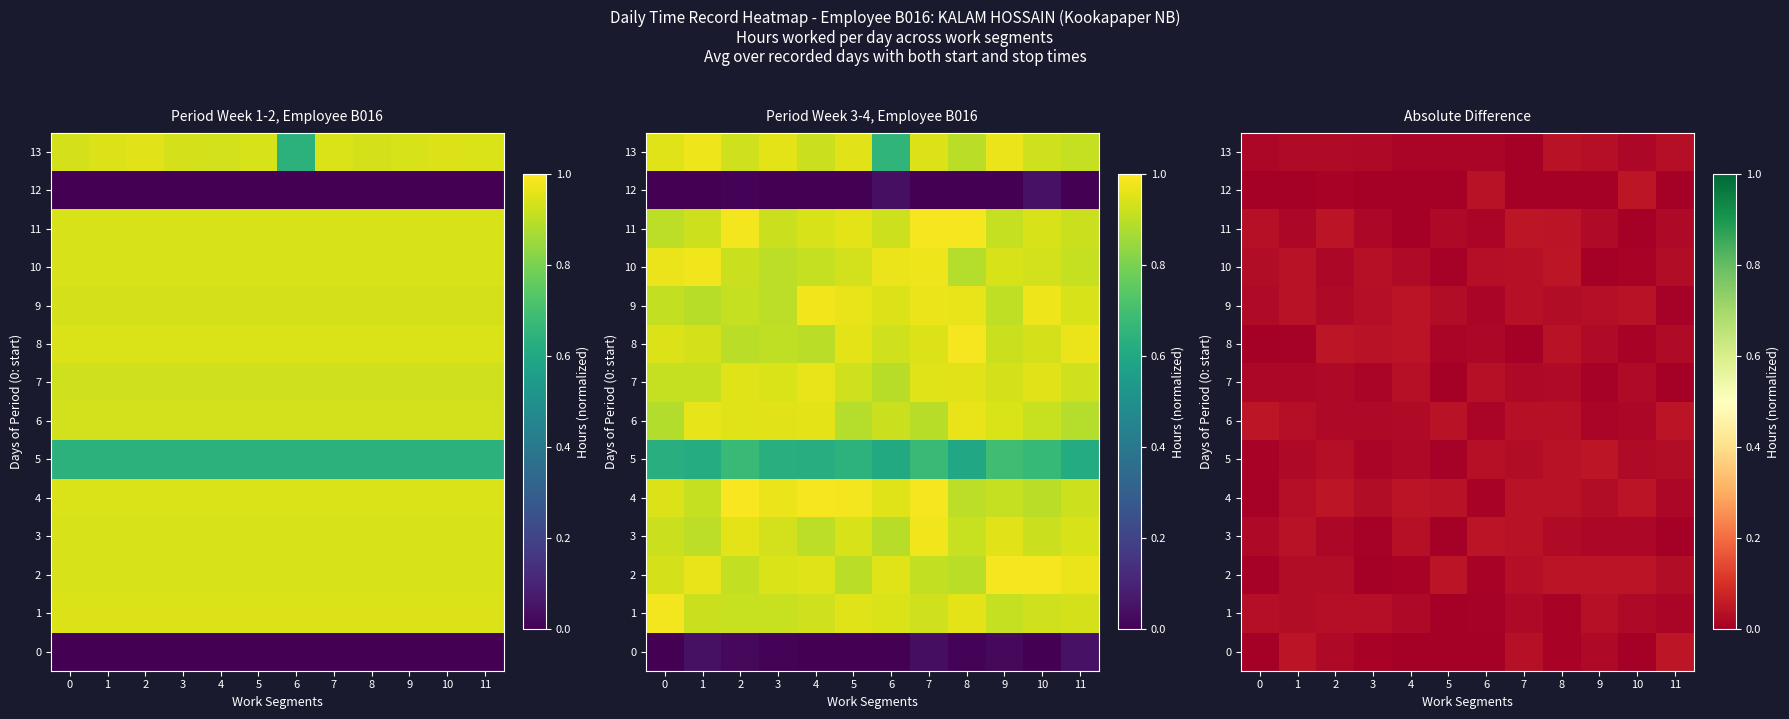

The value of 4 at 3 is 0.0. True or false?

False